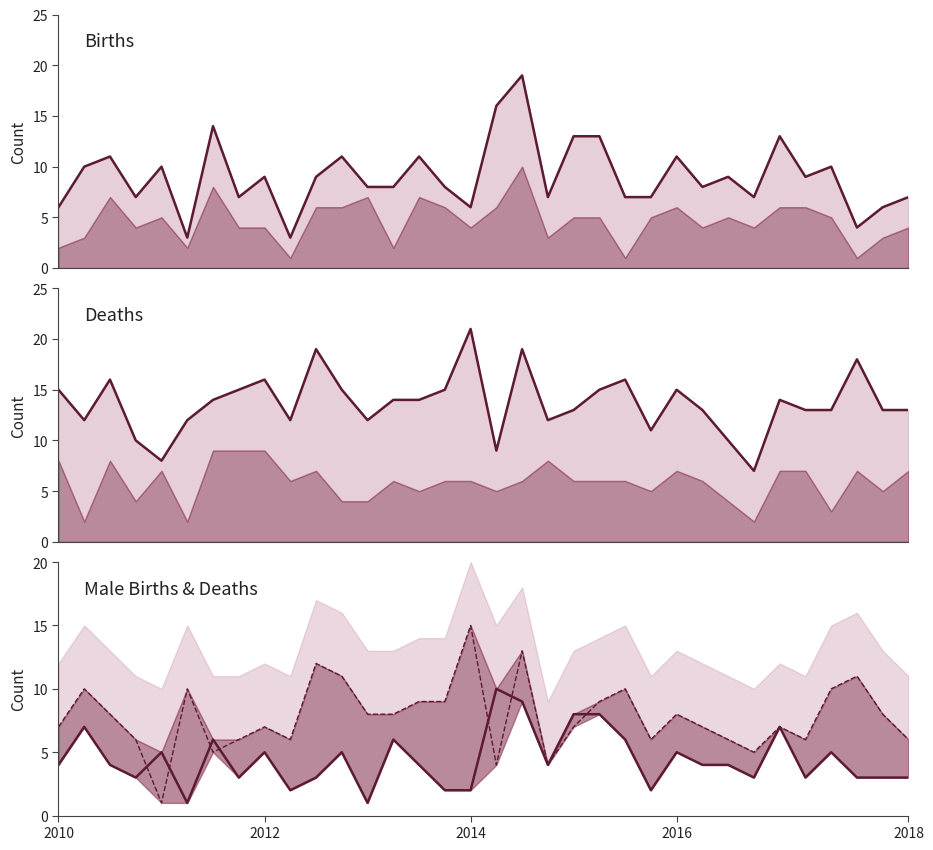

What is the difference between the Deaths Male values at 26 and 32?

2